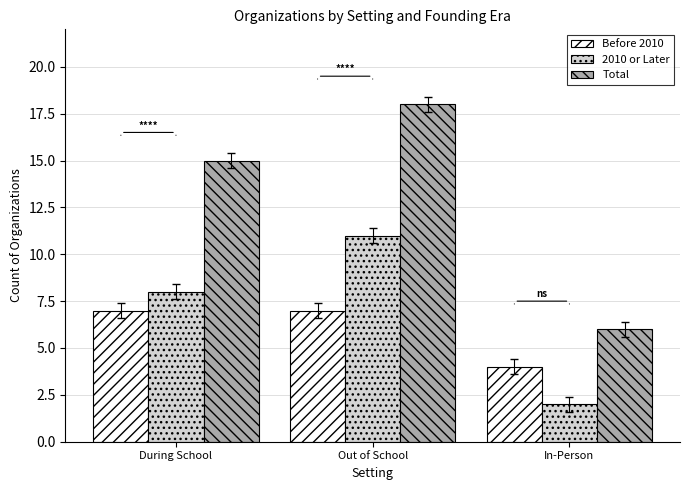

Which series has the largest total across all categories?

Total